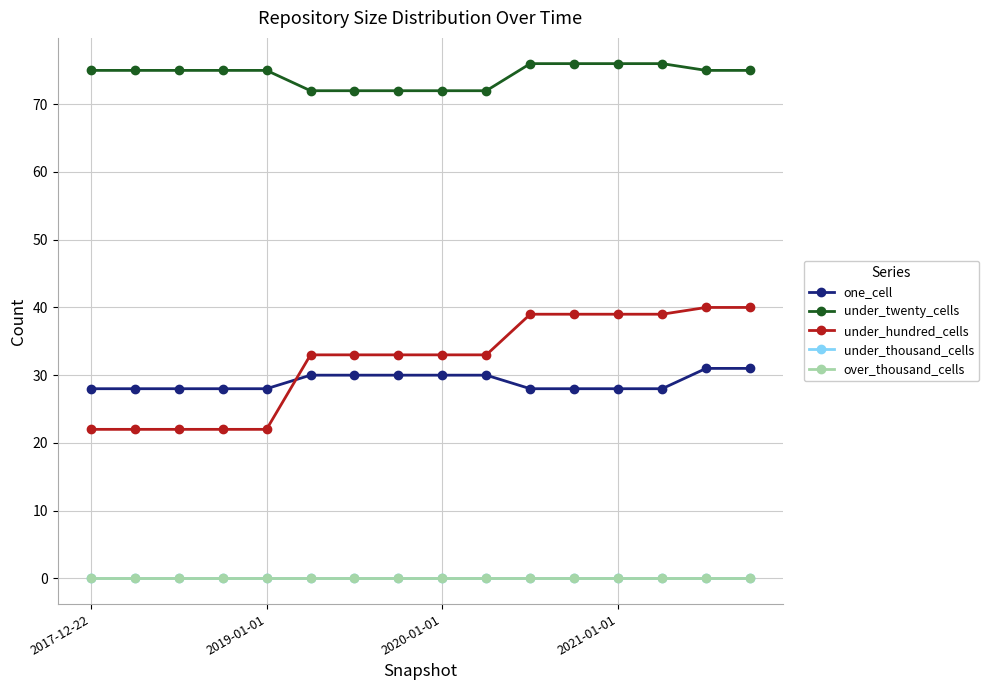

True or false: under_twenty_cells and one_cell intersect in this chart.

False